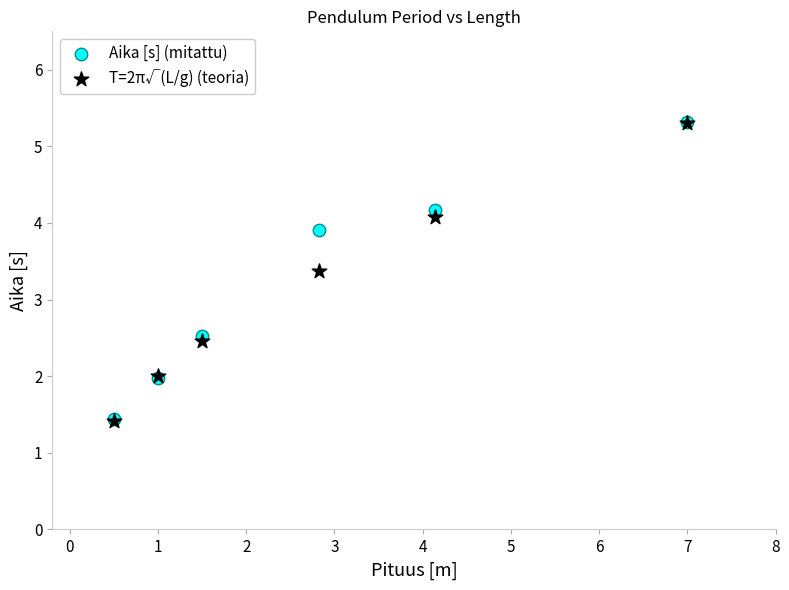

Across all series, what Y value is closest to 3?

3.4